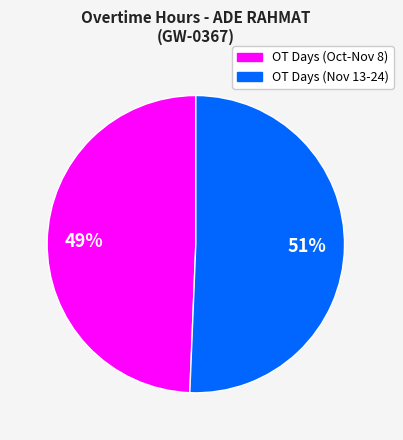

To the nearest percent, what is the average slice percentage?

50%